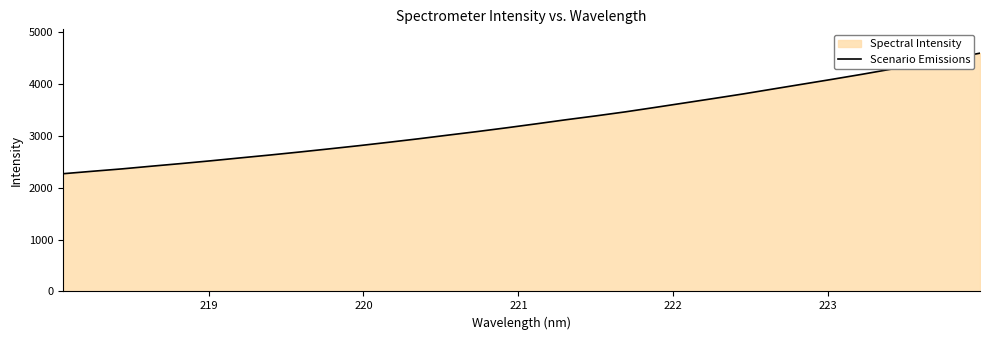

What is the smallest value displayed?

2269.7